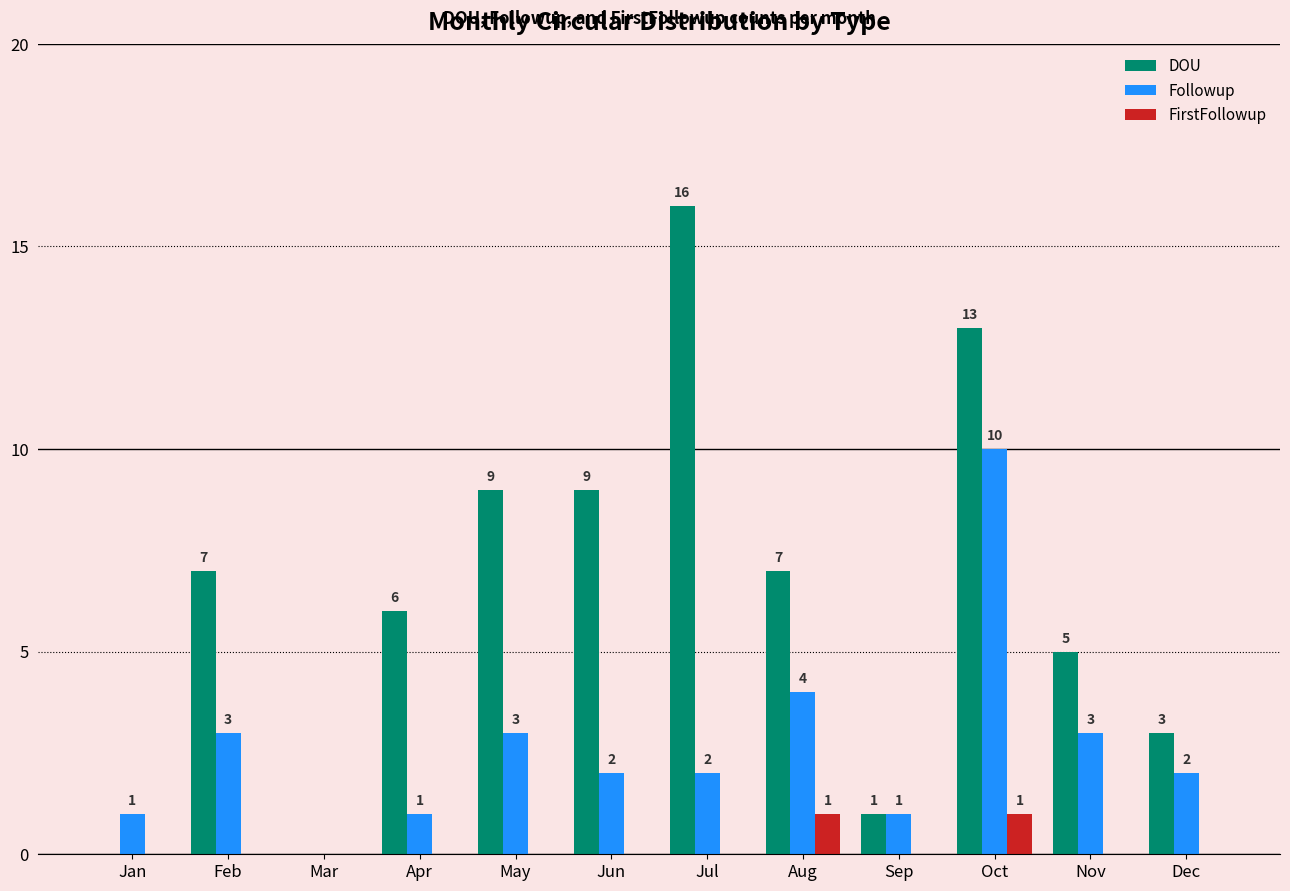

At which category is the sum across all series the highest?

Oct